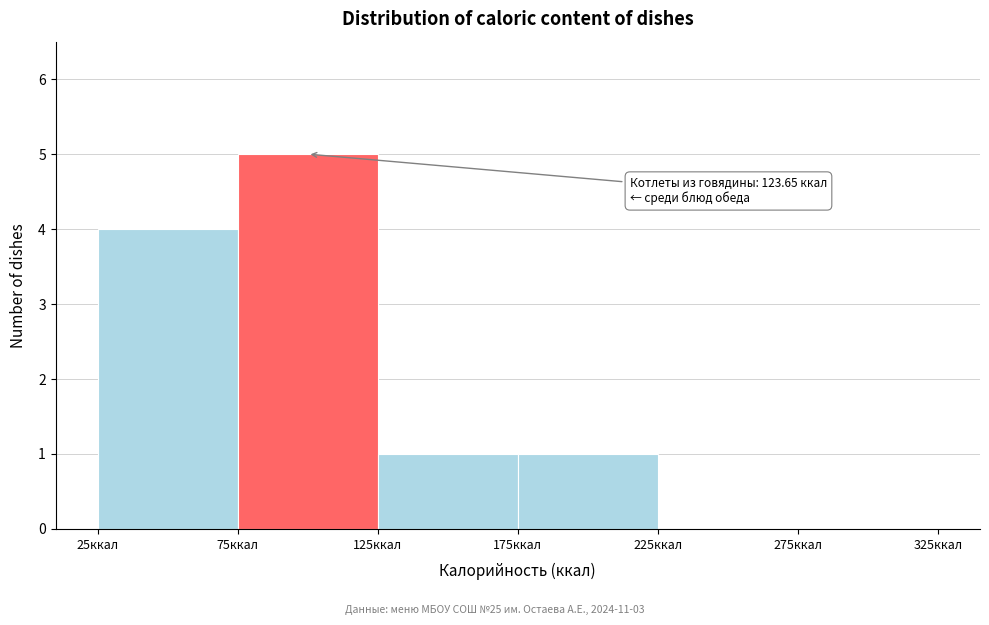

Over which range of the x-axis is the bar tallest?

75 to 125